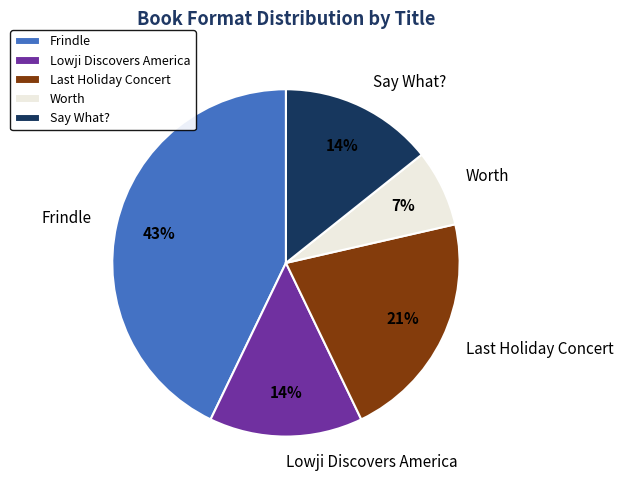

Does Say What? represent more than half of the total?

No